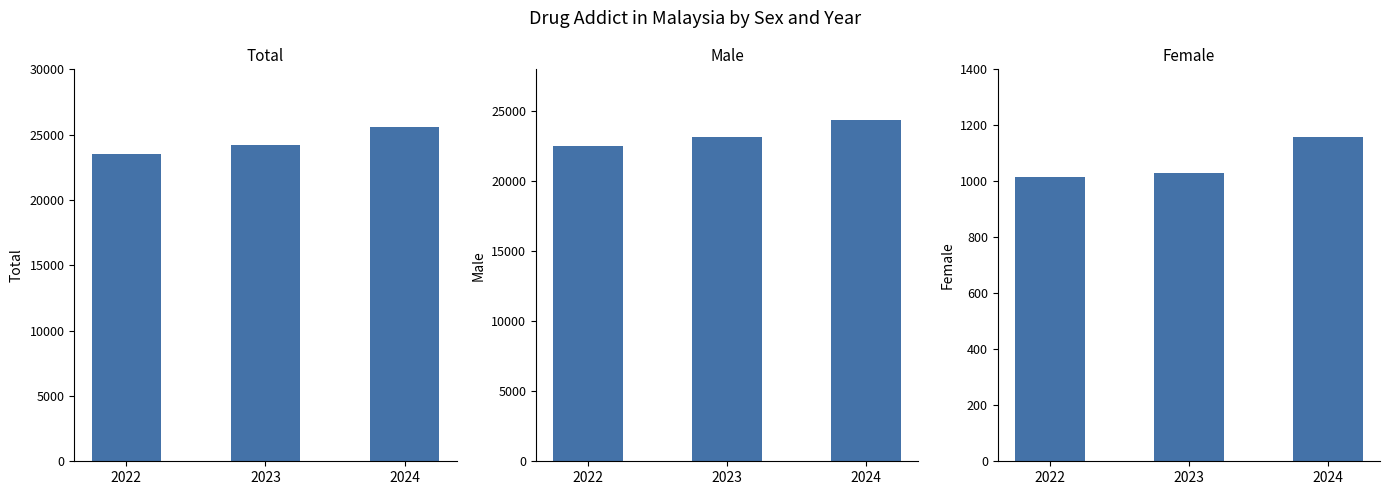

How many data points in Total are less than 24186?

1